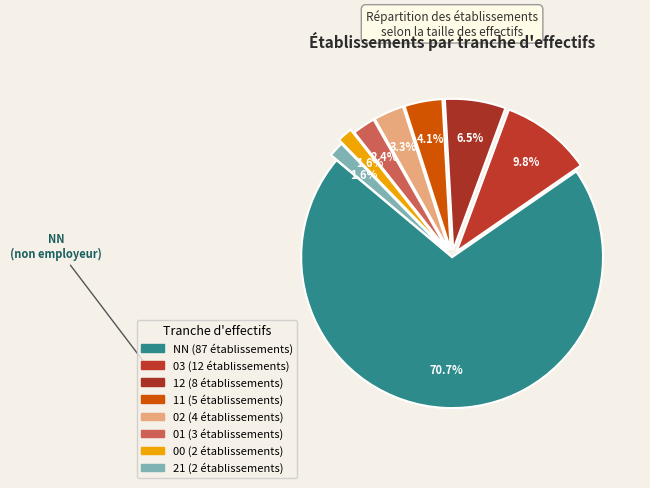

To the nearest percent, what portion does 00 represent?

2%